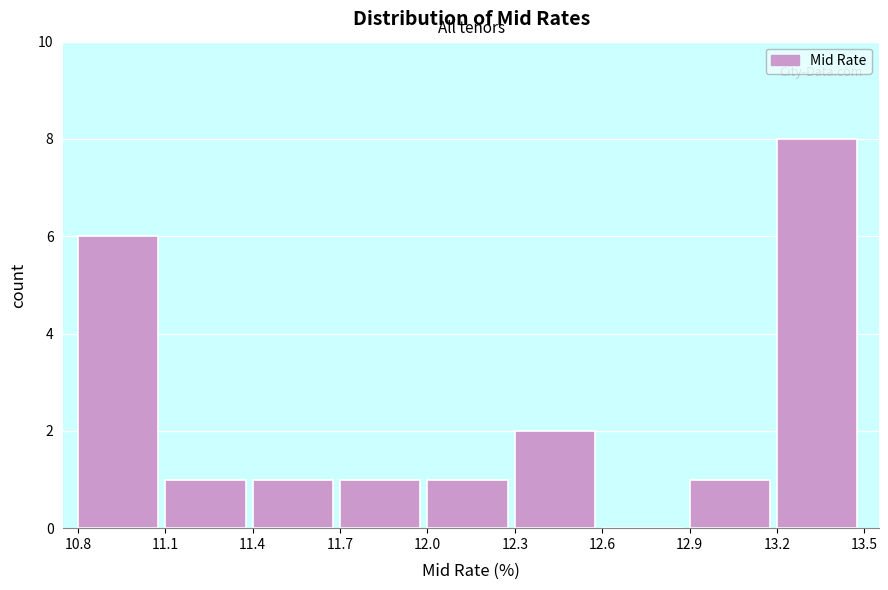

Which range on the x-axis has the tallest bar?

13.2 to 13.5